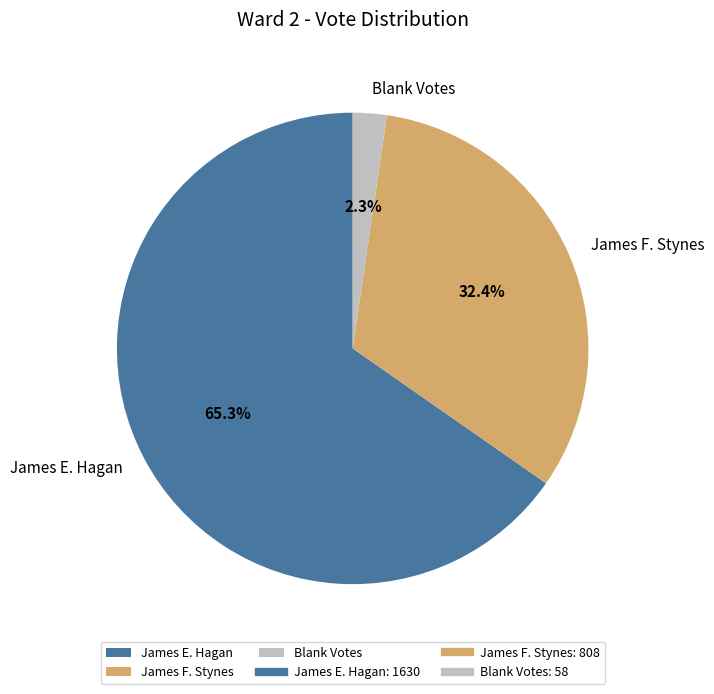

To the nearest percent, what is the difference between the James E. Hagan and James F. Stynes slice percentages?

33%